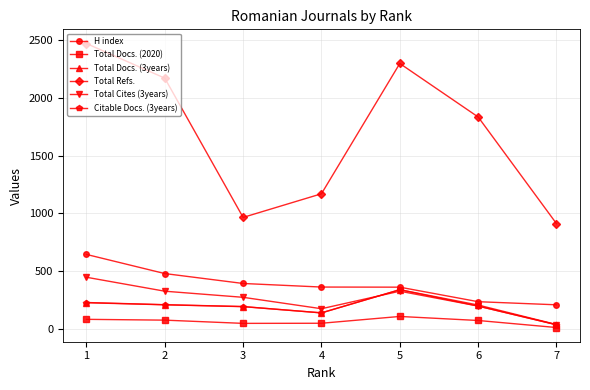

Read the Citable Docs. (3years) value at 4.

137